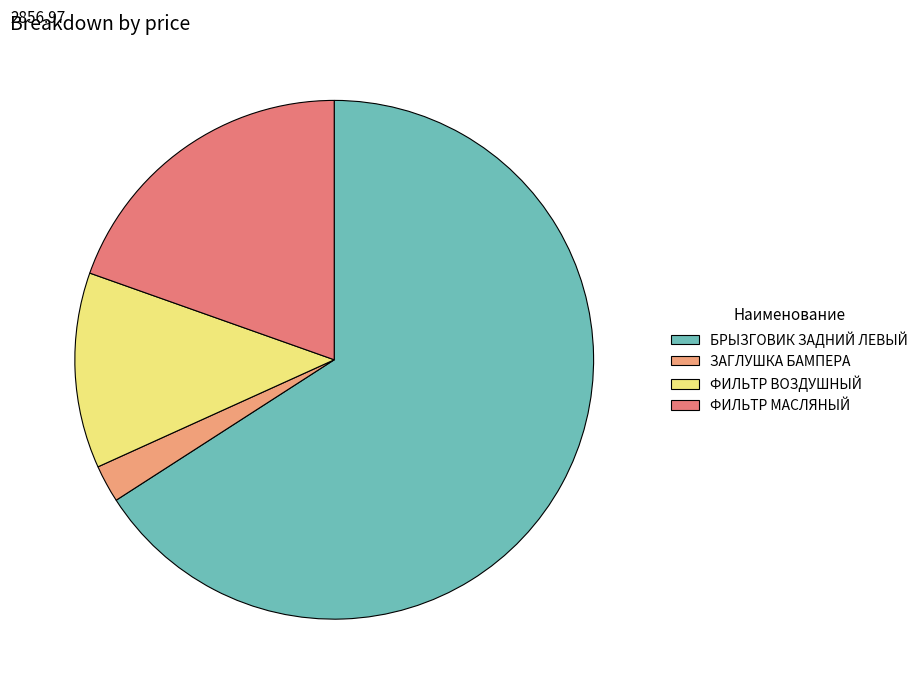

Does any single category account for the majority?

Yes